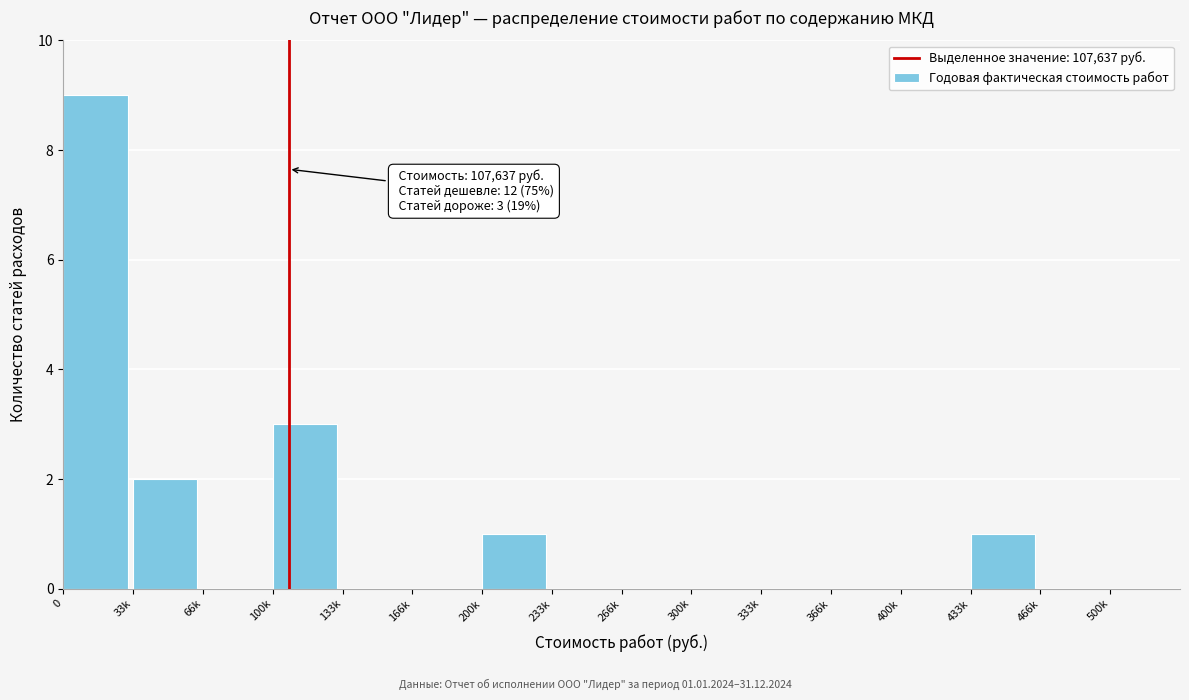

Reading right to left, list all the values displayed in this chart.

466k=0	433k=1	400k=0	366k=0	333k=0	300k=0	266k=0	233k=0	200k=1	166k=0	133k=0	100k=3	66k=0	33k=2	0=9